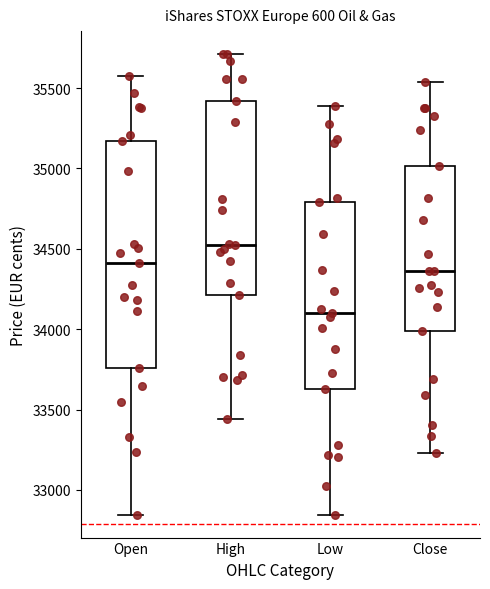

Which box's median line is the highest?

High